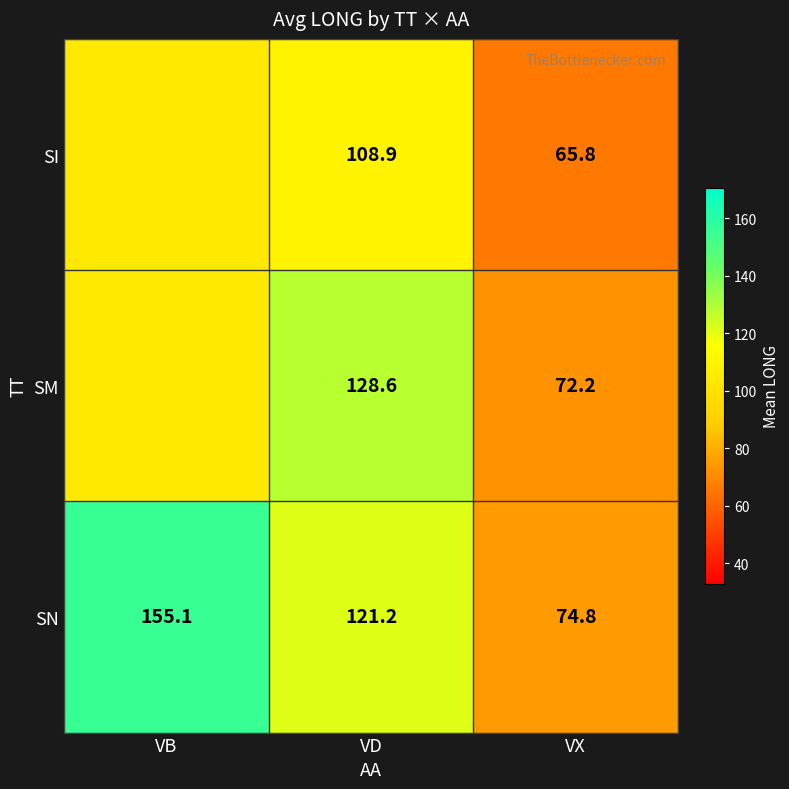

Which category has the highest value across all series?

VB